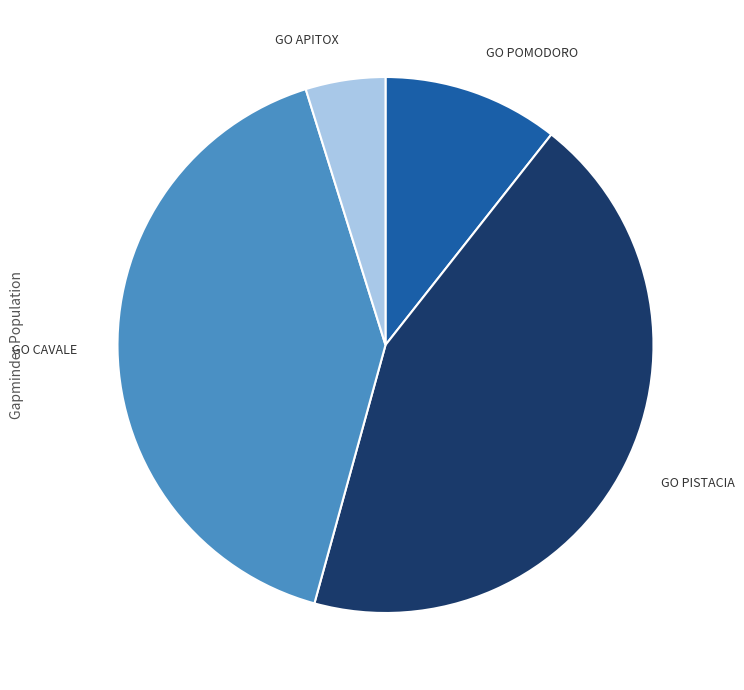

Is there any slice that represents more than half of the pie?

No